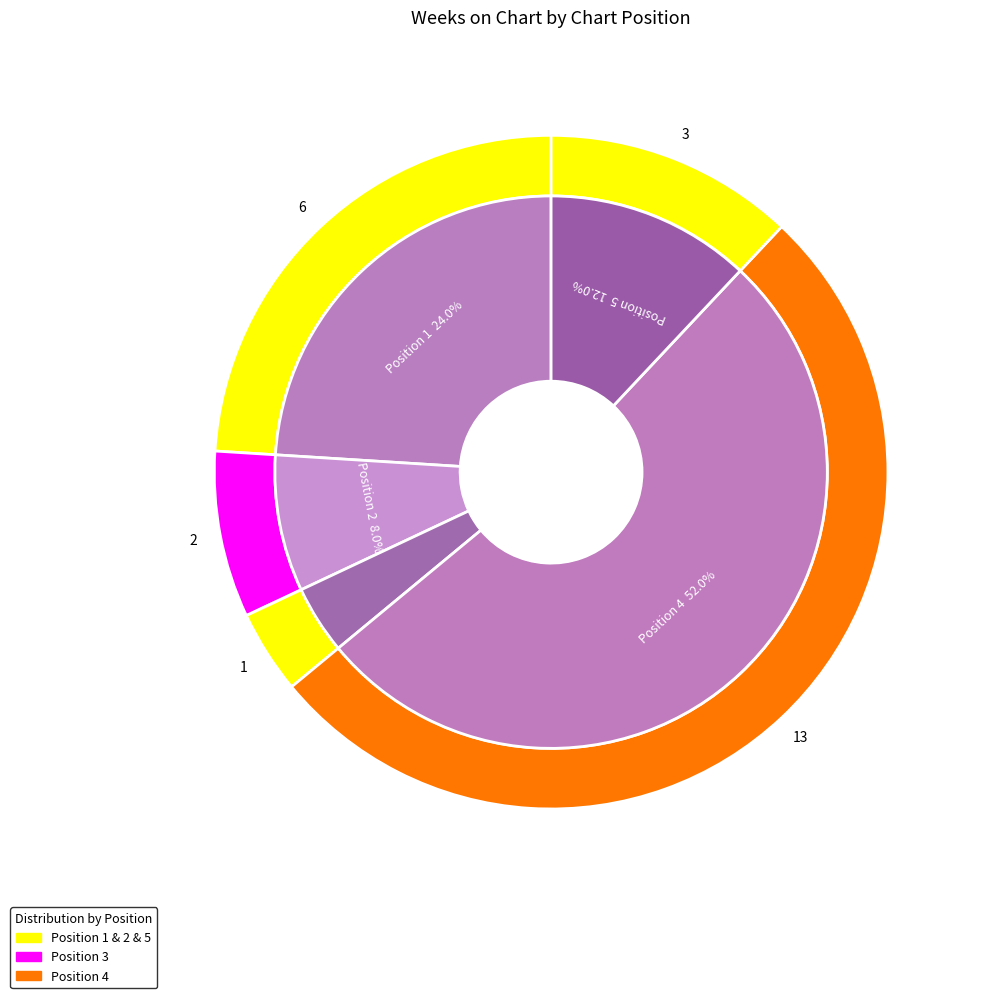

True or false: 1 accounts for 38% of the total.

False